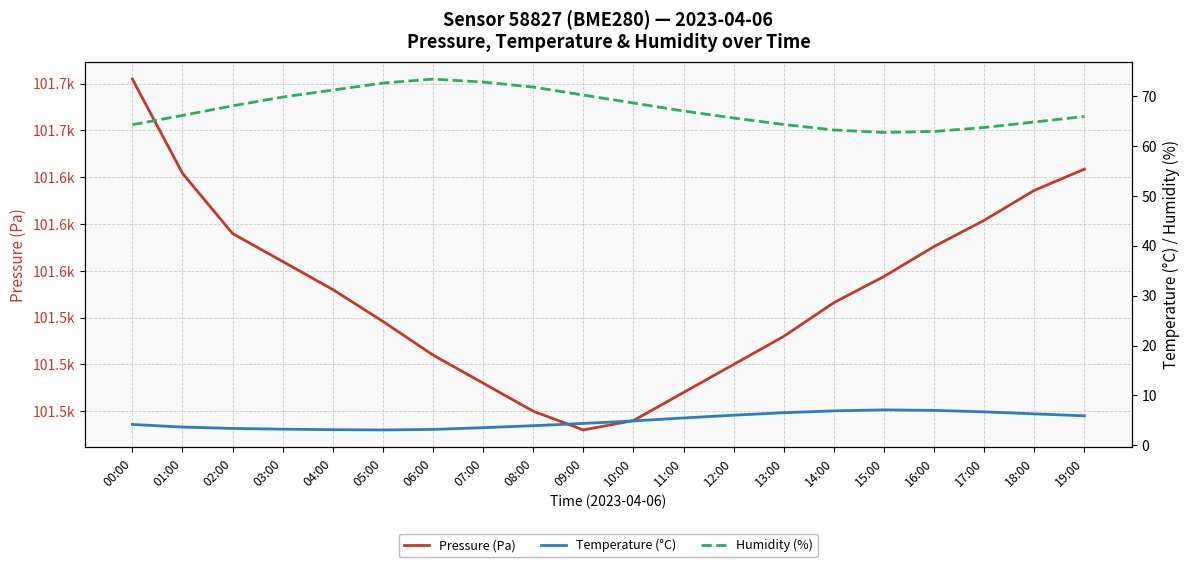

At how many categories does at least one series exceed 82055?

20